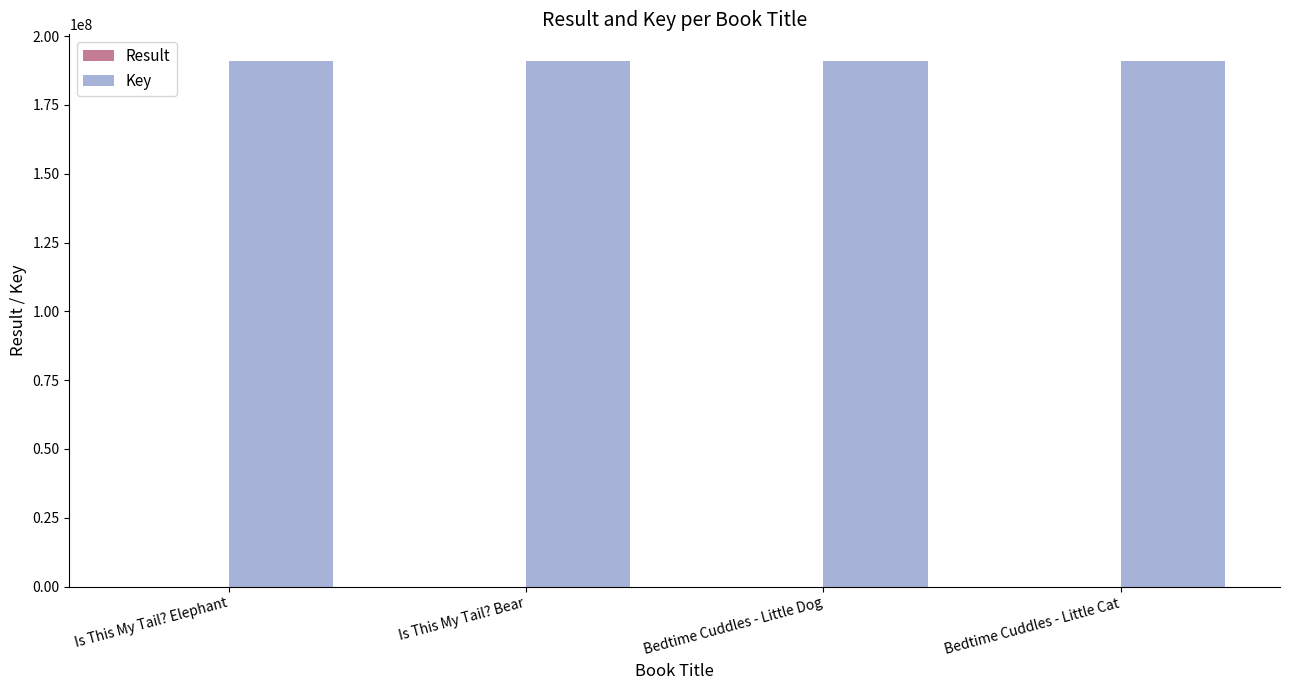

Is it true that Key equals 191037424 at Bedtime Cuddles - Little Cat?

True